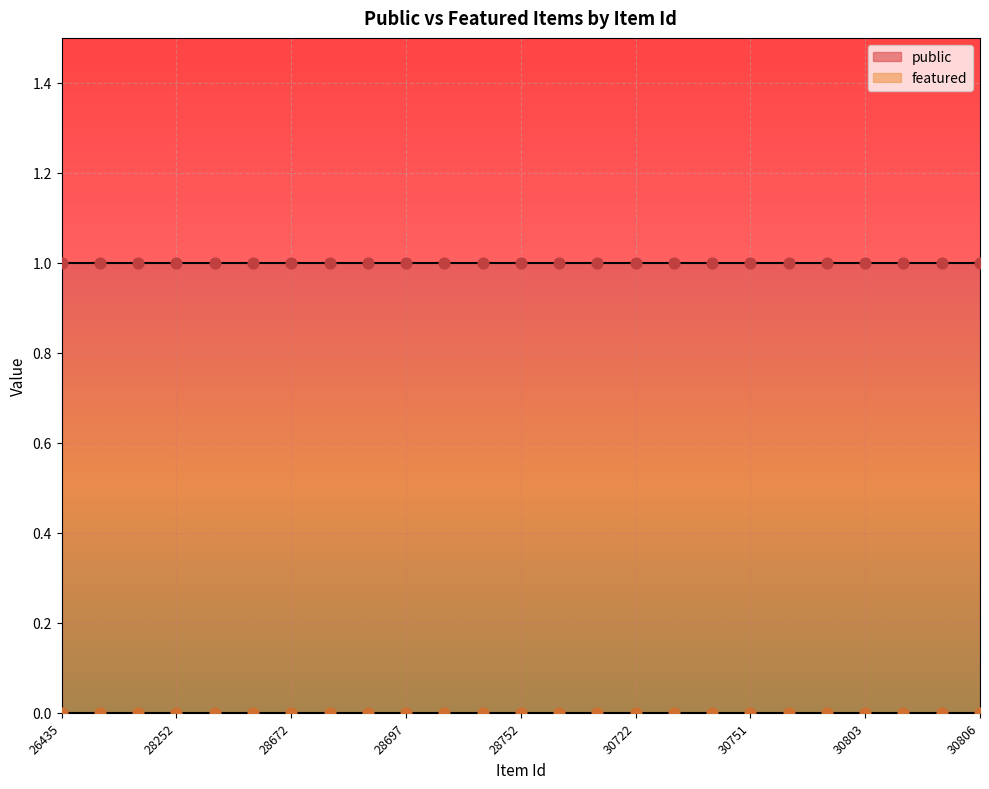

At which category is the sum across all series the highest?

26435